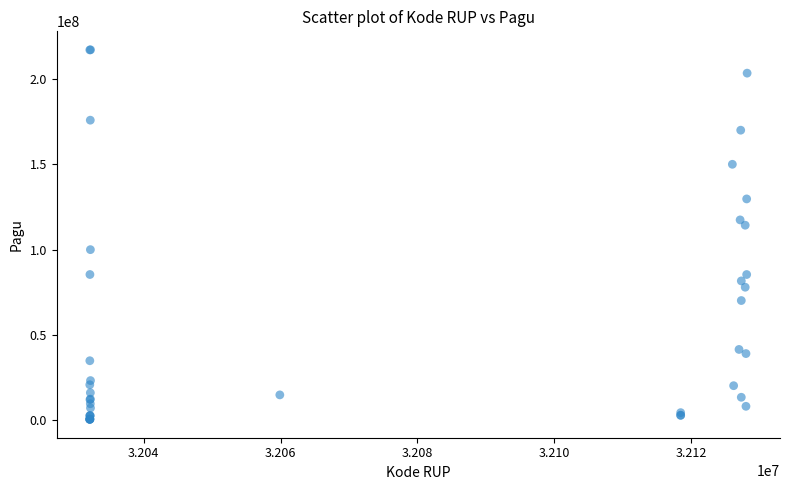

What Y value in the scatter plot is closest to 108830000?

114296000